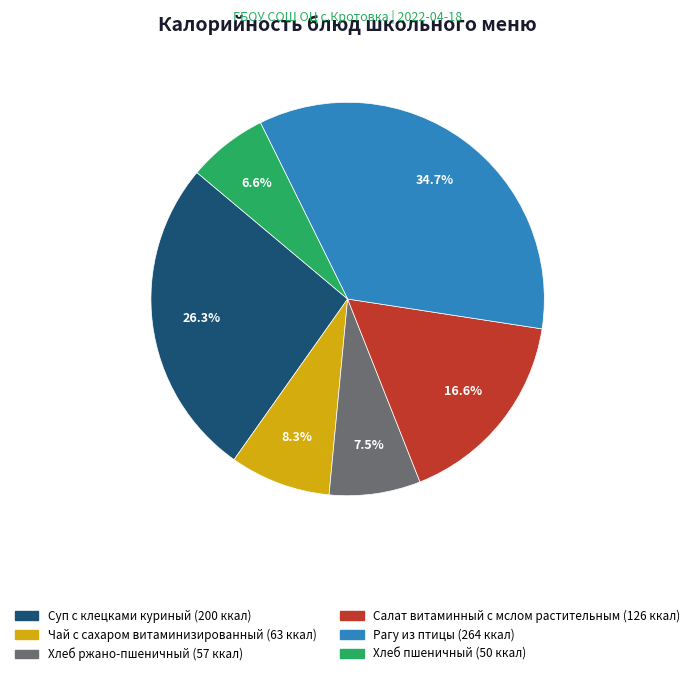

To the nearest percent, what is the difference between the Салат витаминный с мслом растительным and Рагу из птицы slice percentages?

18%